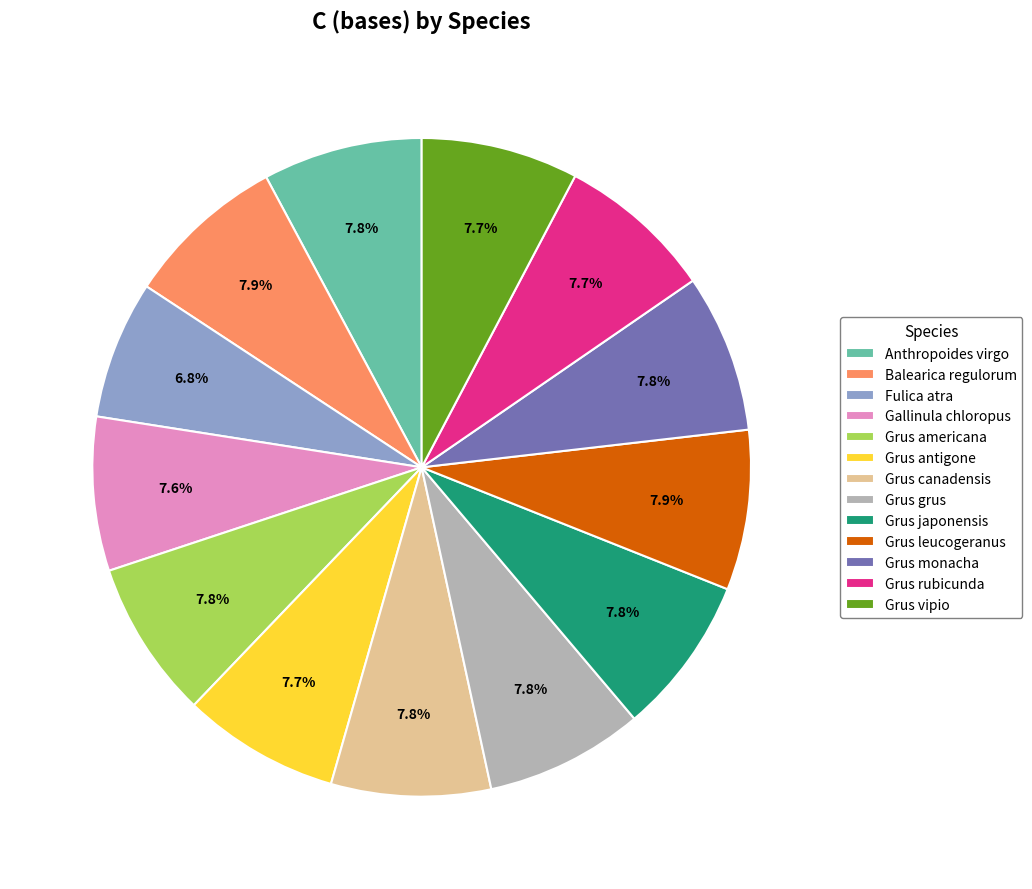

How many slices are in this pie chart?

13